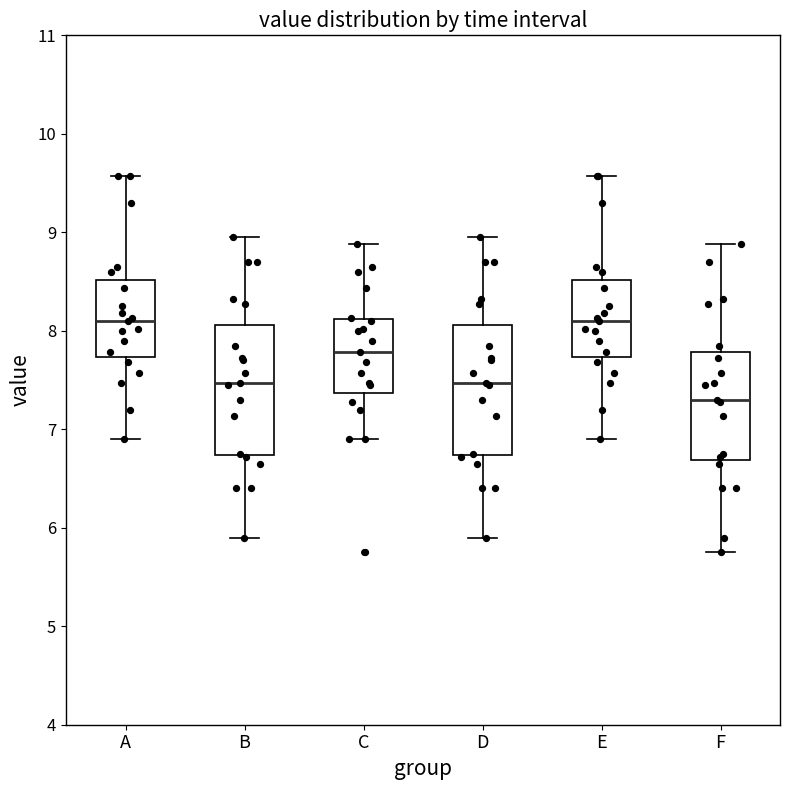

Which box's median line is the lowest?

F